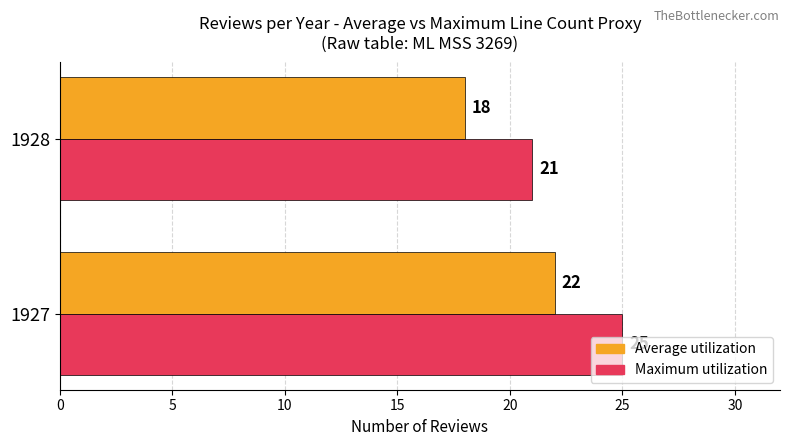

What is the sum of all Average utilization values?

40